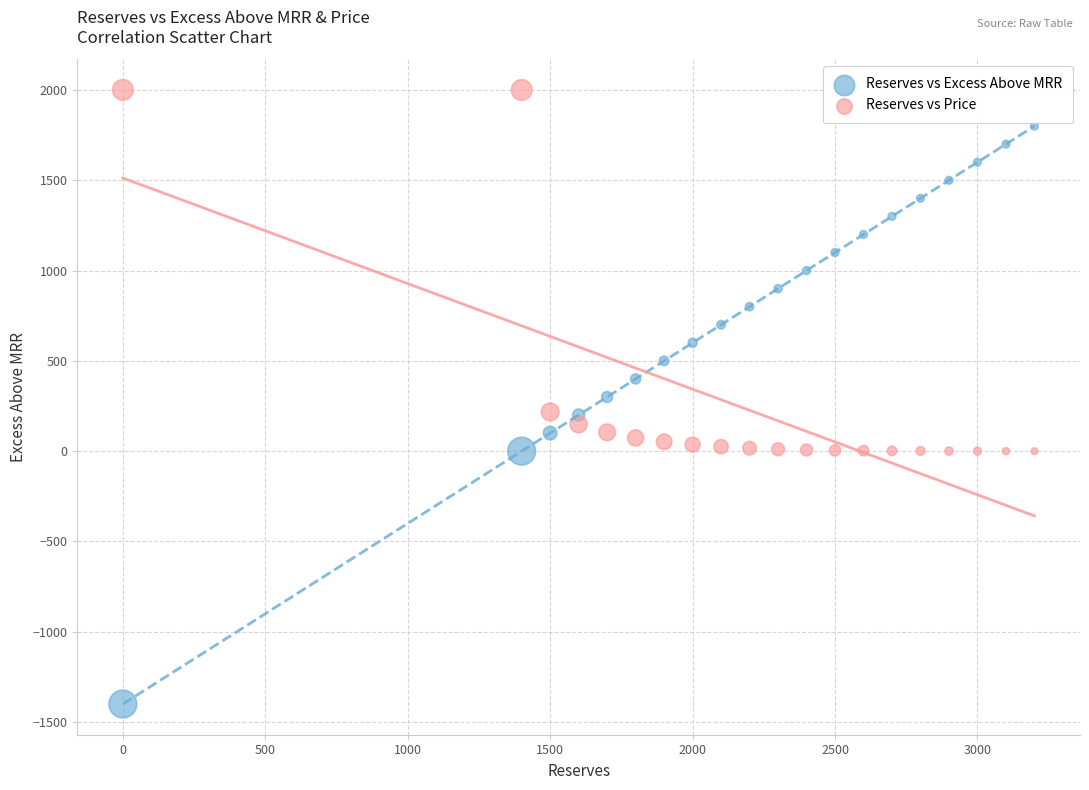

Across all data points, what is the range of Y values (max minus min)?

3400.0